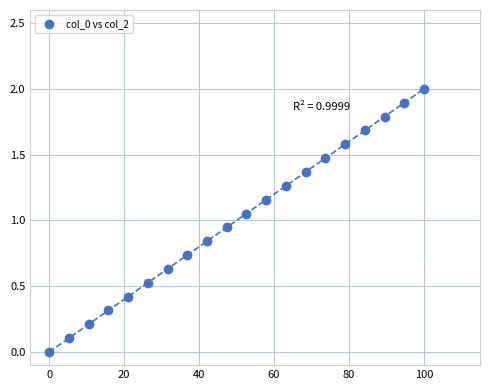

What is the range of X values (max minus min)?

100.0